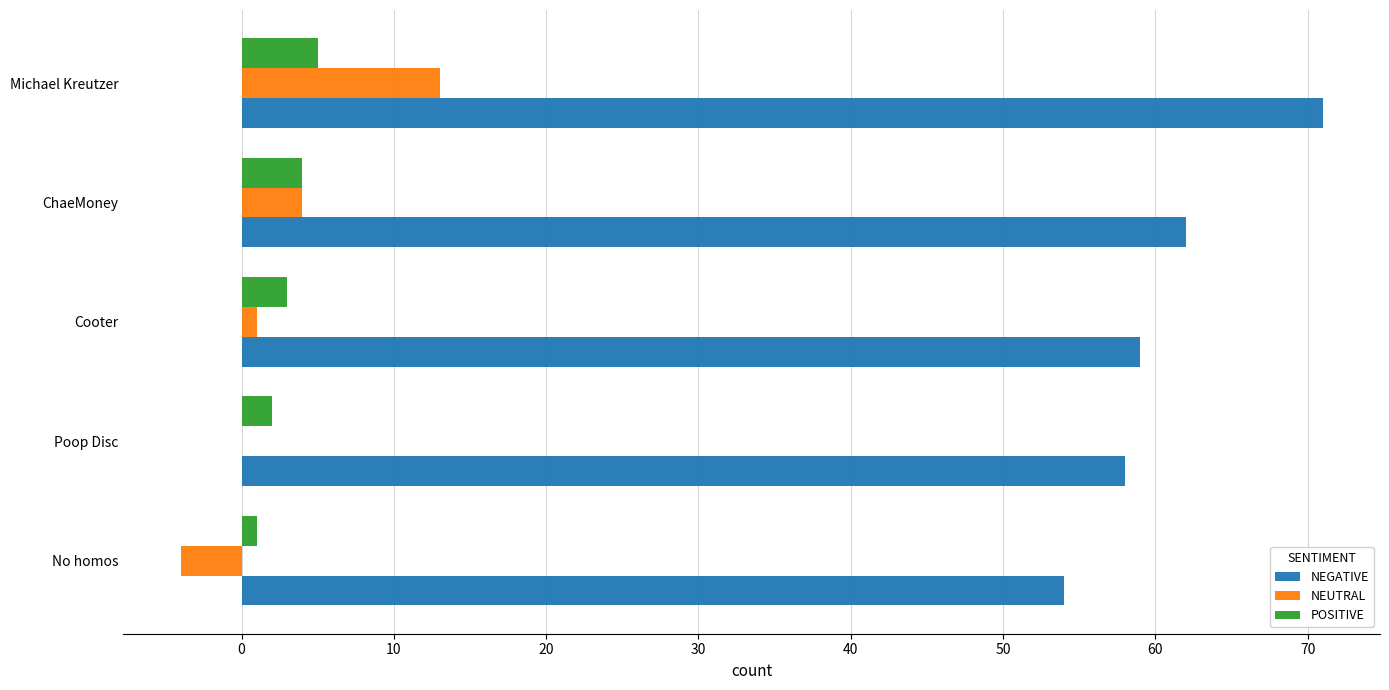

The POSITIVE series shows 2 at Poop Disc. True or false?

True